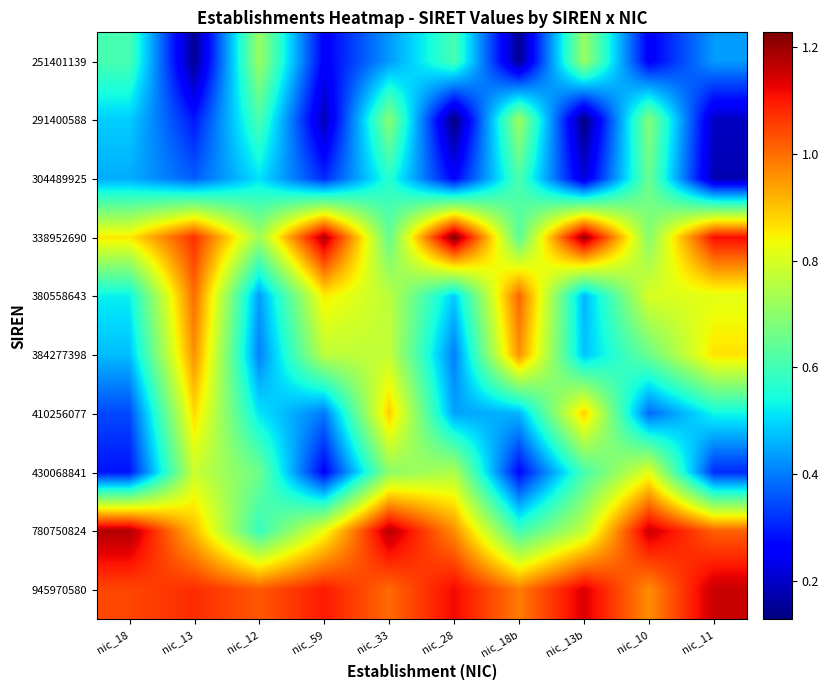

Reading left to right, list all the values displayed in this chart.

251401139: nic_18=0.6	nic_13=0.1	nic_12=0.7	nic_59=0.3	nic_33=0.4	nic_28=0.6	nic_18b=0.1	nic_13b=0.7	nic_10=0.3	nic_11=0.4
291400588: nic_18=0.5	nic_13=0.3	nic_12=0.6	nic_59=0.2	nic_33=0.7	nic_28=0.1	nic_18b=0.7	nic_13b=0.1	nic_10=0.7	nic_11=0.2
304489925: nic_18=0.5	nic_13=0.4	nic_12=0.5	nic_59=0.3	nic_33=0.6	nic_28=0.3	nic_18b=0.6	nic_13b=0.2	nic_10=0.7	nic_11=0.2
338952690: nic_18=0.9	nic_13=1.1	nic_12=0.7	nic_59=1.2	nic_33=0.6	nic_28=1.2	nic_18b=0.6	nic_13b=1.2	nic_10=0.7	nic_11=1.1
380558643: nic_18=0.5	nic_13=1.0	nic_12=0.4	nic_59=0.9	nic_33=0.8	nic_28=0.5	nic_18b=1.0	nic_13b=0.5	nic_10=0.8	nic_11=0.8
384277398: nic_18=0.5	nic_13=1.0	nic_12=0.4	nic_59=0.8	nic_33=0.8	nic_28=0.4	nic_18b=1.0	nic_13b=0.5	nic_10=0.7	nic_11=0.9
410256077: nic_18=0.3	nic_13=0.9	nic_12=0.5	nic_59=0.4	nic_33=0.9	nic_28=0.4	nic_18b=0.5	nic_13b=0.9	nic_10=0.4	nic_11=0.5
430068841: nic_18=0.3	nic_13=0.8	nic_12=0.7	nic_59=0.3	nic_33=0.7	nic_28=0.7	nic_18b=0.3	nic_13b=0.6	nic_10=0.8	nic_11=0.3
780750824: nic_18=1.2	nic_13=0.9	nic_12=0.6	nic_59=0.8	nic_33=1.2	nic_28=1.0	nic_18b=0.6	nic_13b=0.8	nic_10=1.2	nic_11=1.0
945970580: nic_18=1.0	nic_13=1.1	nic_12=1.0	nic_59=1.1	nic_33=1.0	nic_28=1.1	nic_18b=1.0	nic_13b=1.1	nic_10=1.0	nic_11=1.2